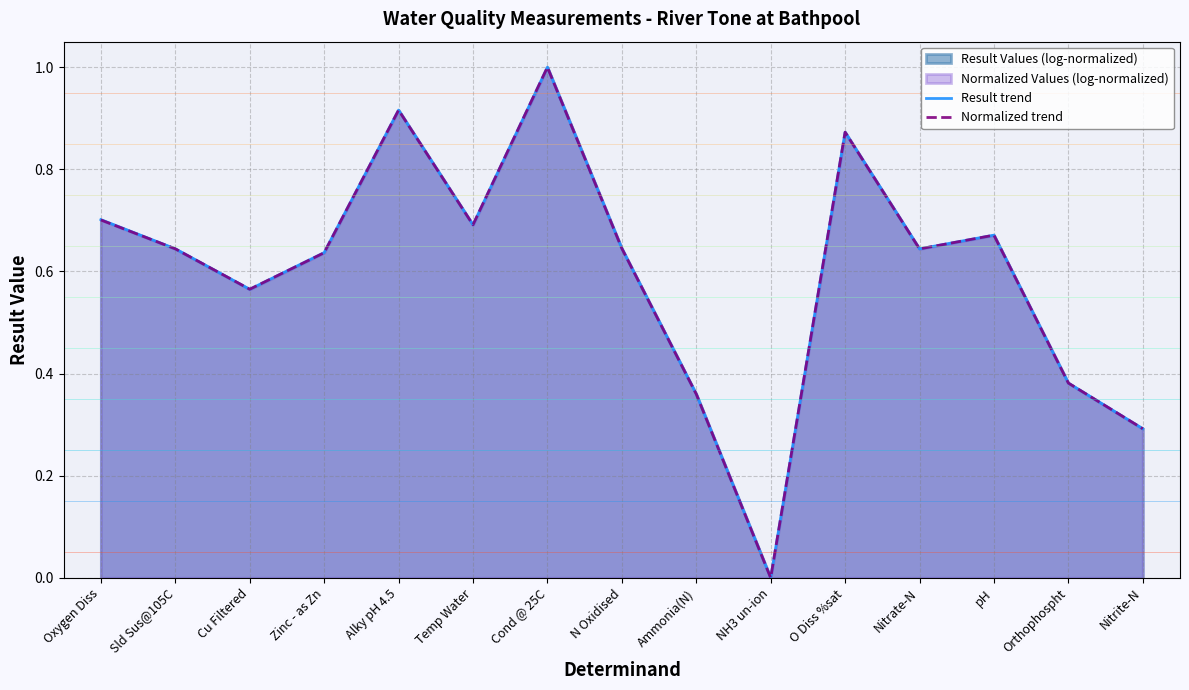

Reading right to left, transcribe all the data shown in this chart.

Result trend: 0.3	0.4	0.7	0.6	0.9	0.0	0.4	0.6	1.0	0.7	0.9	0.6	0.6	0.6	0.7
Normalized trend: 0.3	0.4	0.7	0.6	0.9	0.0	0.4	0.6	1.0	0.7	0.9	0.6	0.6	0.6	0.7